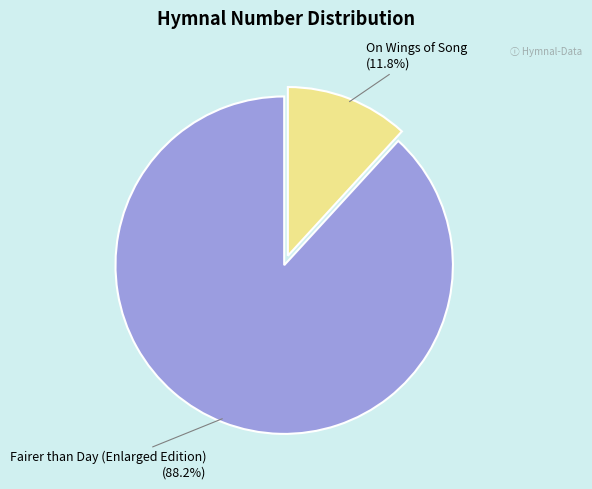

What percentage is the On Wings of Song slice, to the nearest percent?

12%